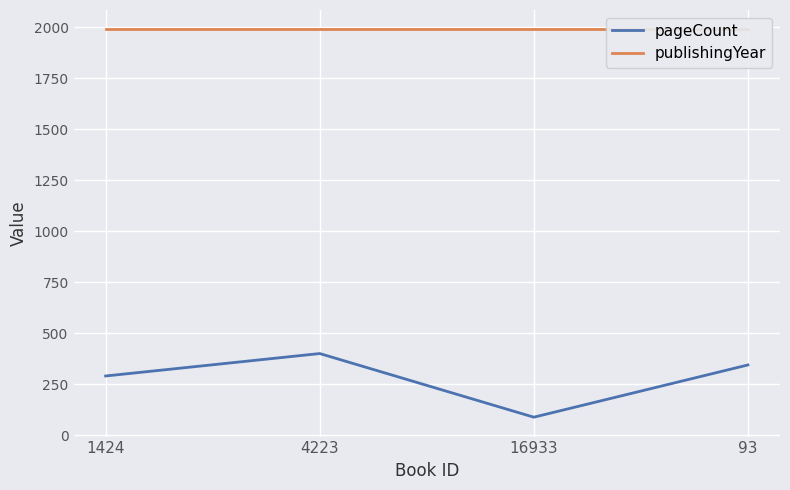

Between 1424 and 93, which is larger?

93